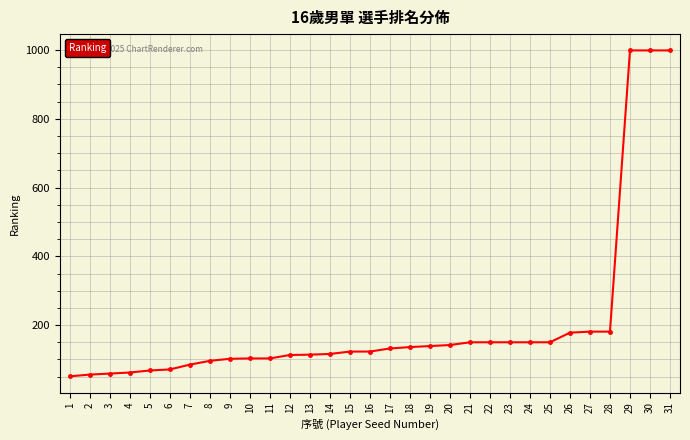

What is the value of the 20th point from the left?

142